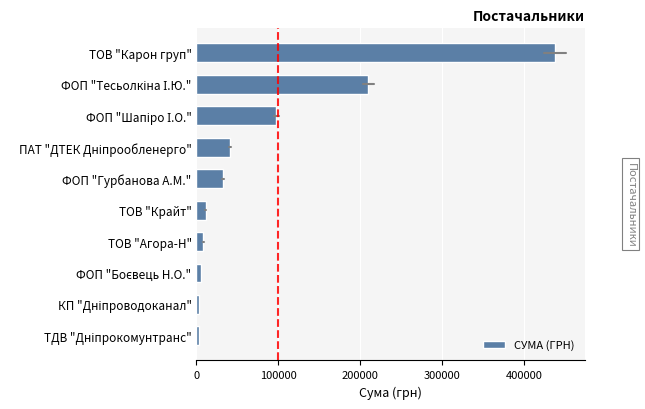

What is the average value?

84930.9